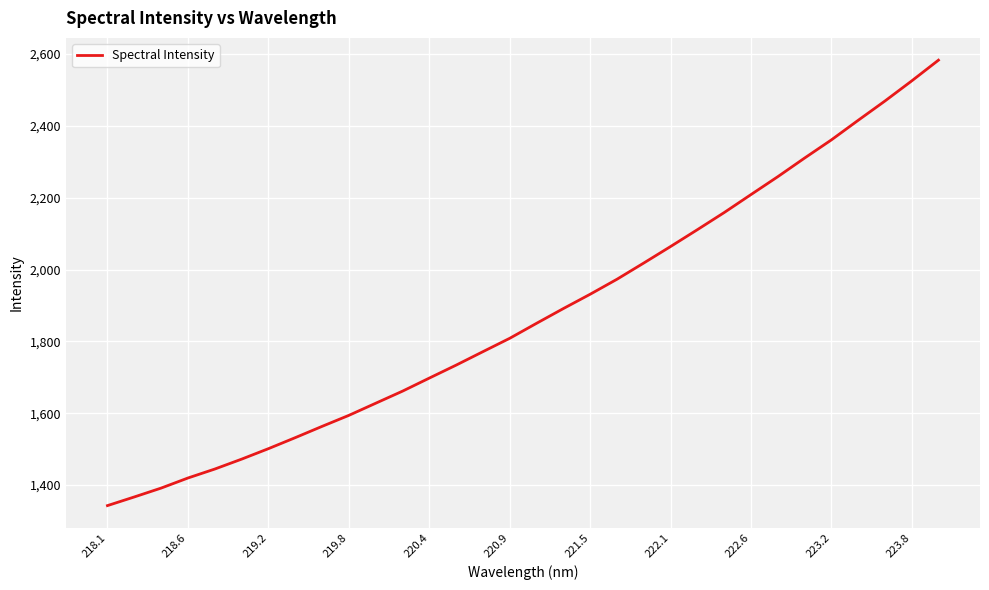

What is the difference between the maximum and minimum values?

1240.4